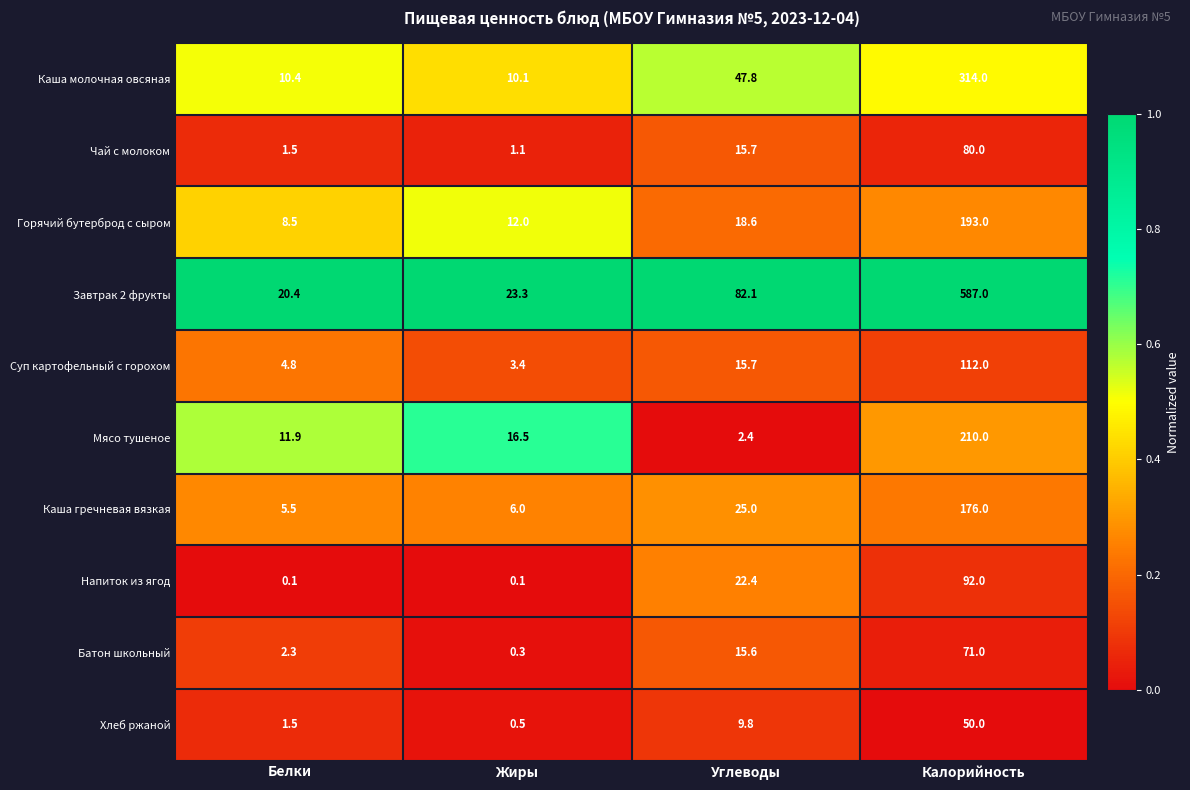

How many data points does each series have?

4